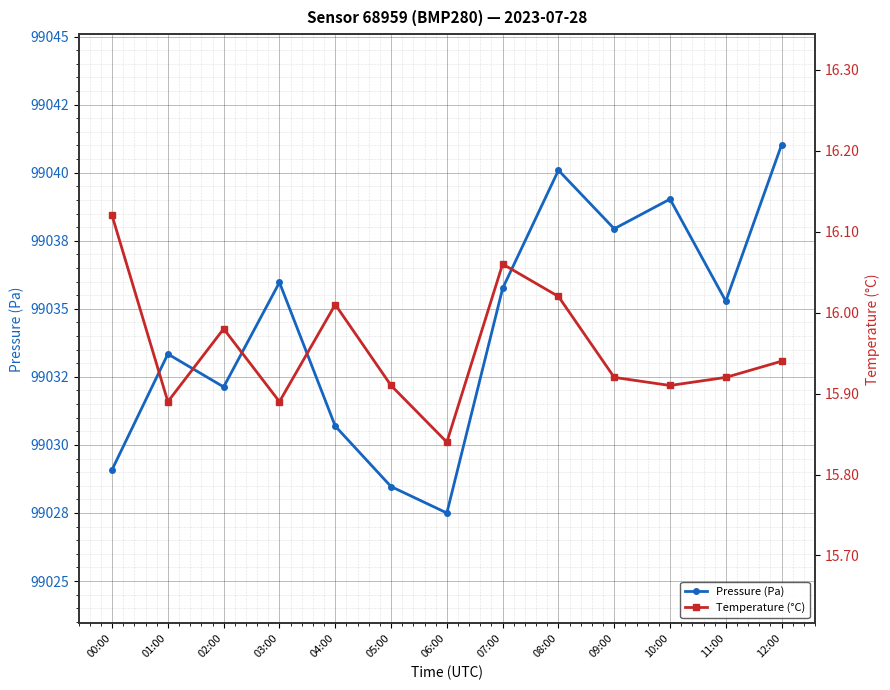

What is the sum of the Temperature (°C) values at 08:00 and 04:00?

32.0